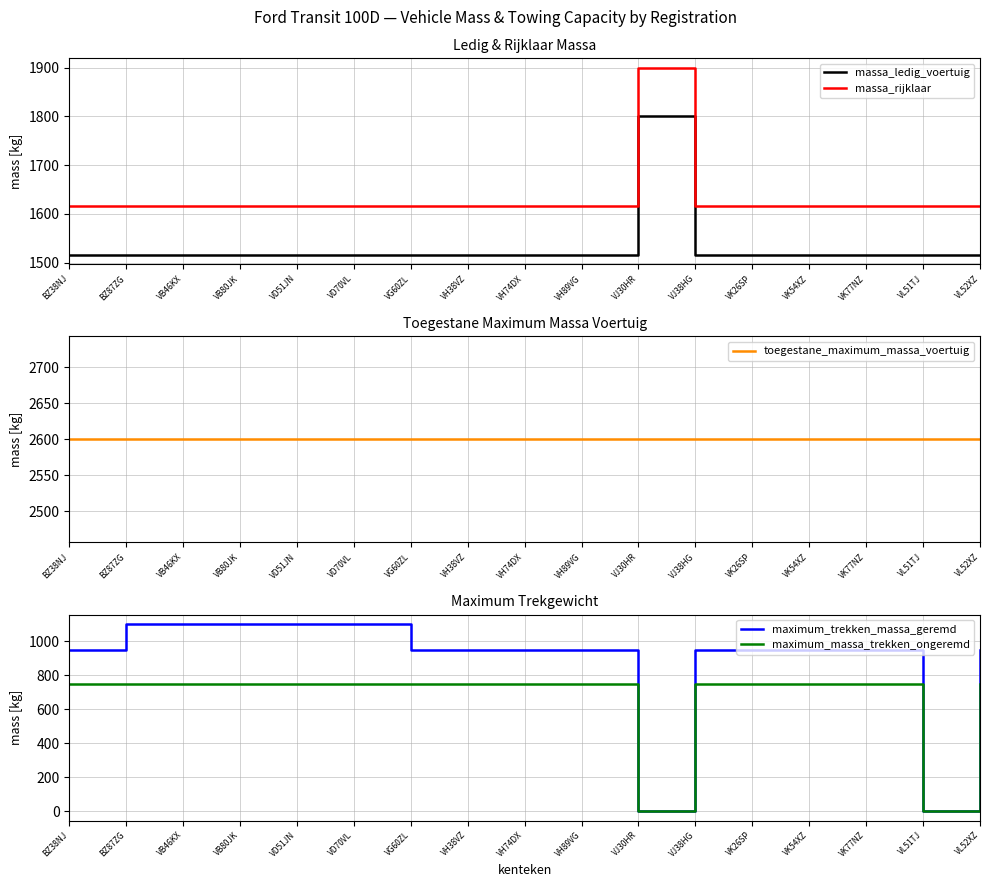

Which series has the largest total across all categories?

toegestane_maximum_massa_voertuig